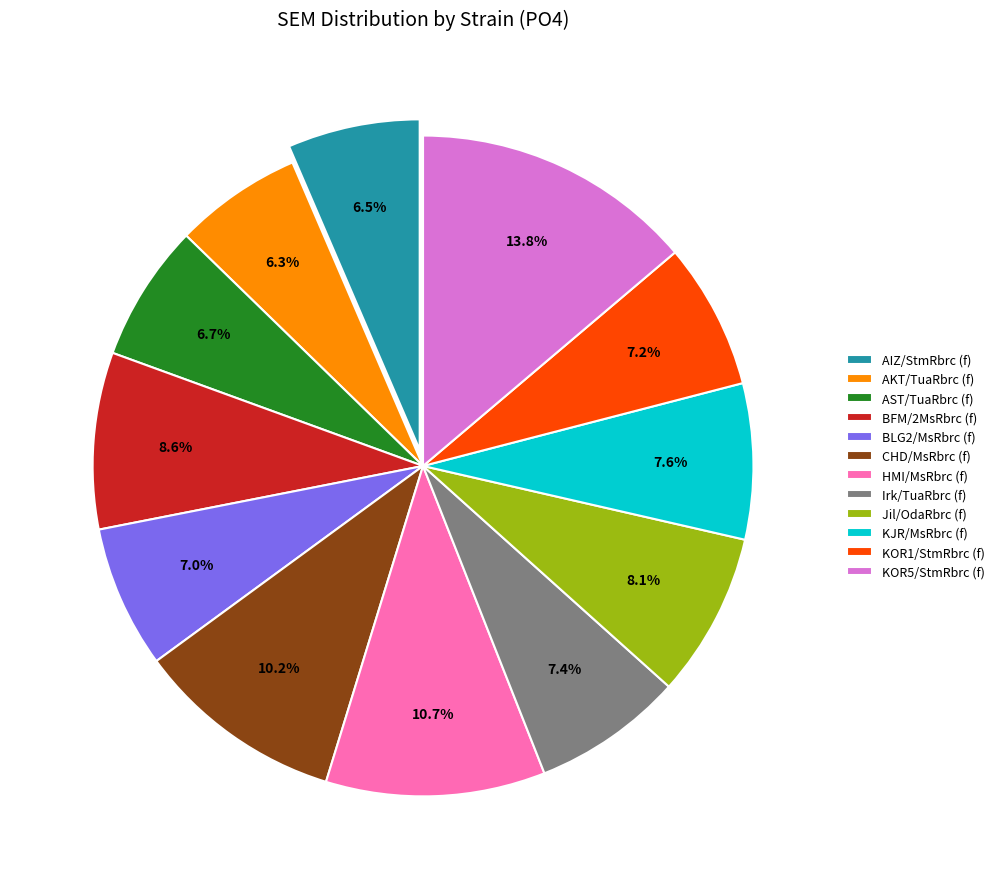

How many slices are in this pie chart?

12